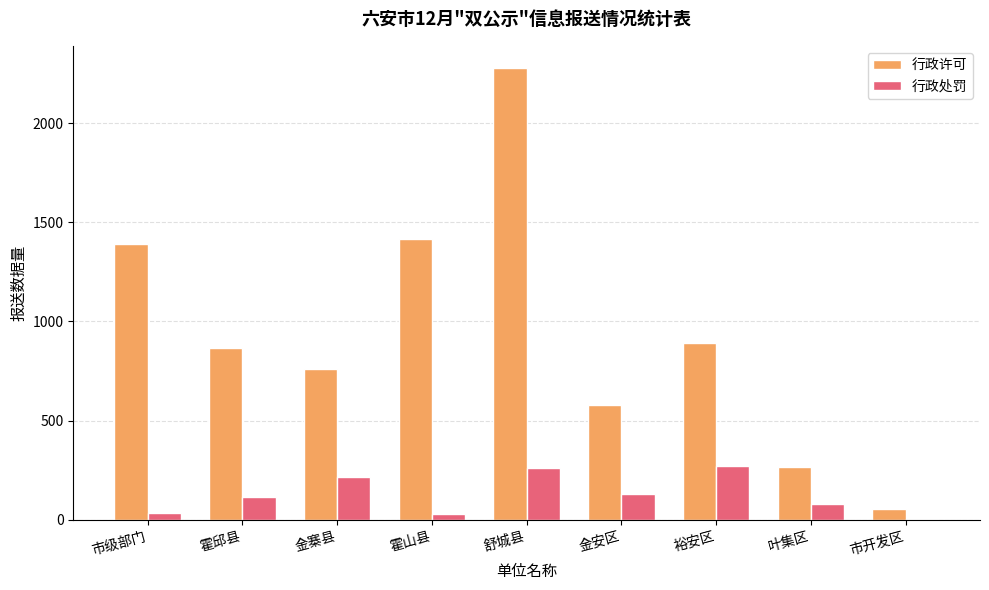

Between 霍山县 and 叶集区, which series saw the biggest shift?

行政许可